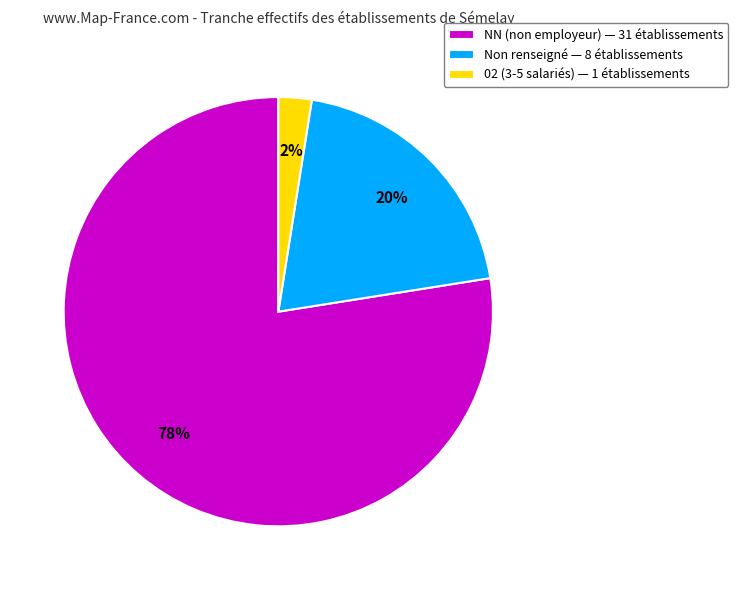

Is there a majority slice in this chart?

Yes